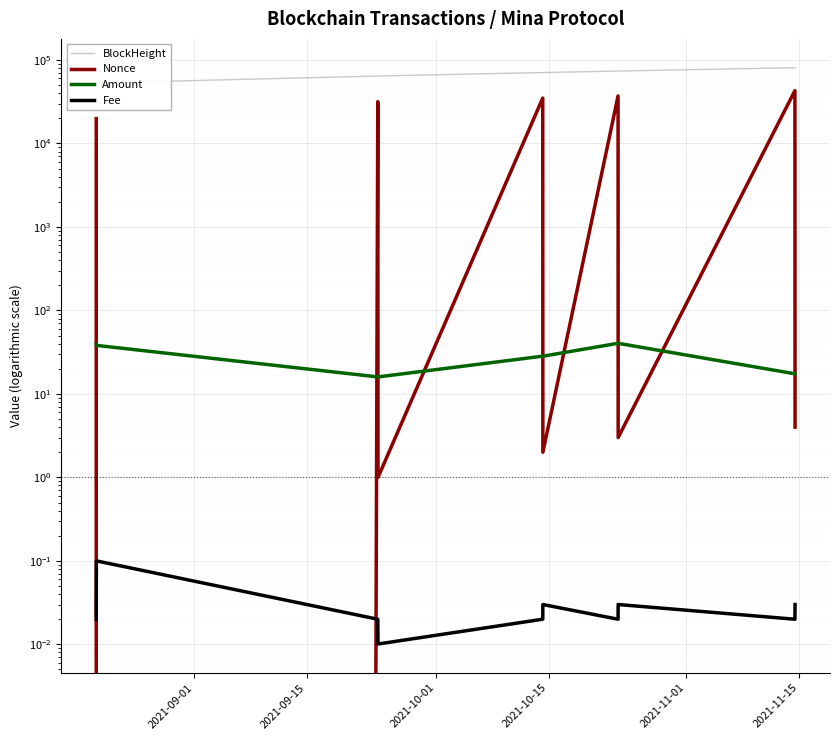

What is the total value across all series at 2021-10-15?

64228.0